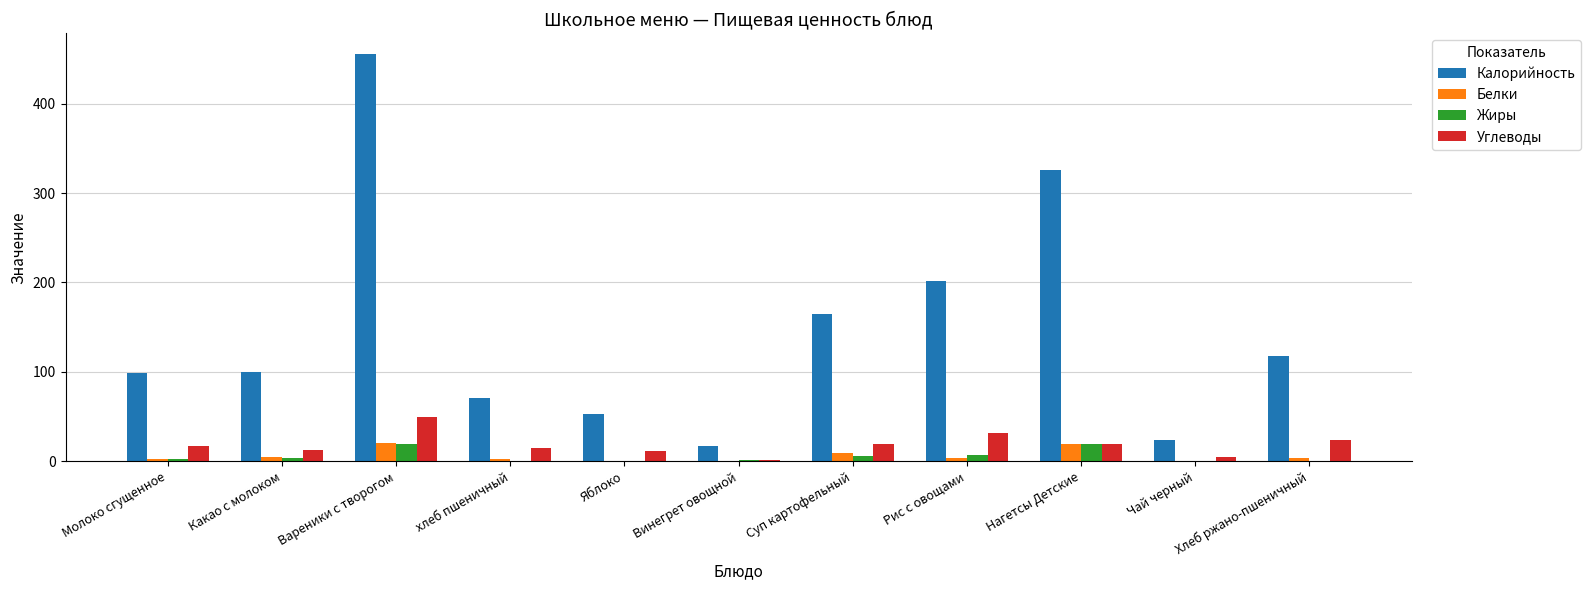

Which series changed the most between Яблоко and Рис с овощами?

Калорийность